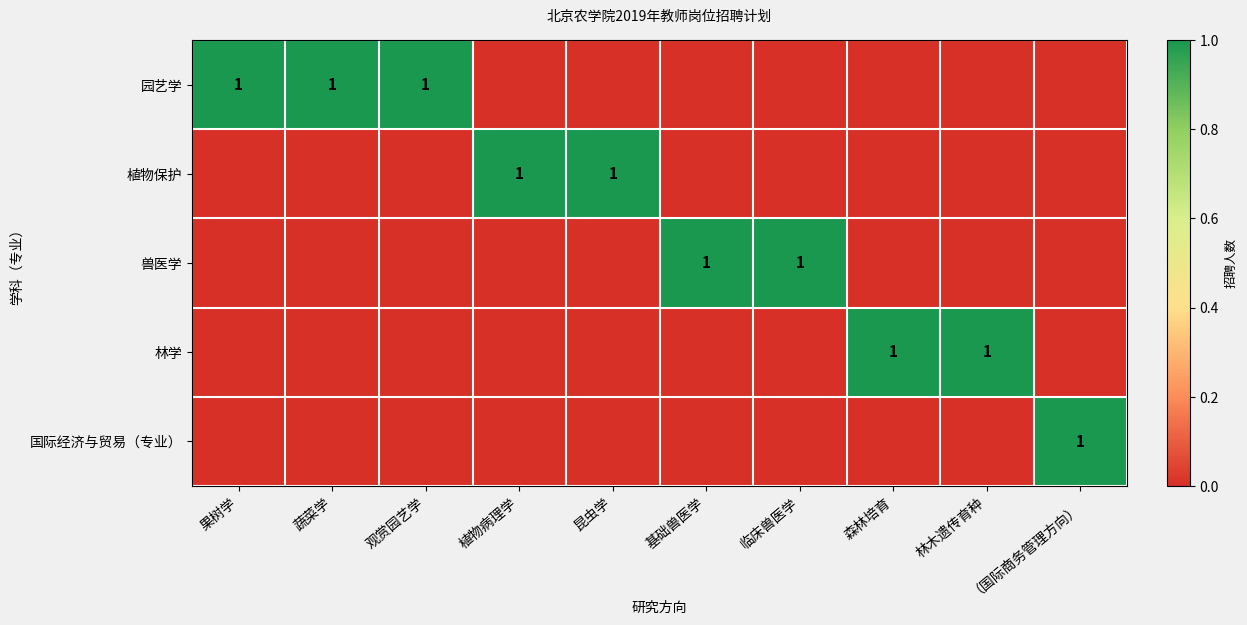

What is the difference between the highest and lowest values at 基础兽医学?

1